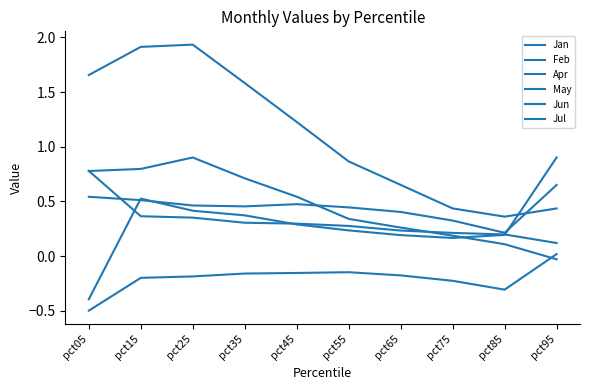

What is the highest value of the Apr series?

0.7